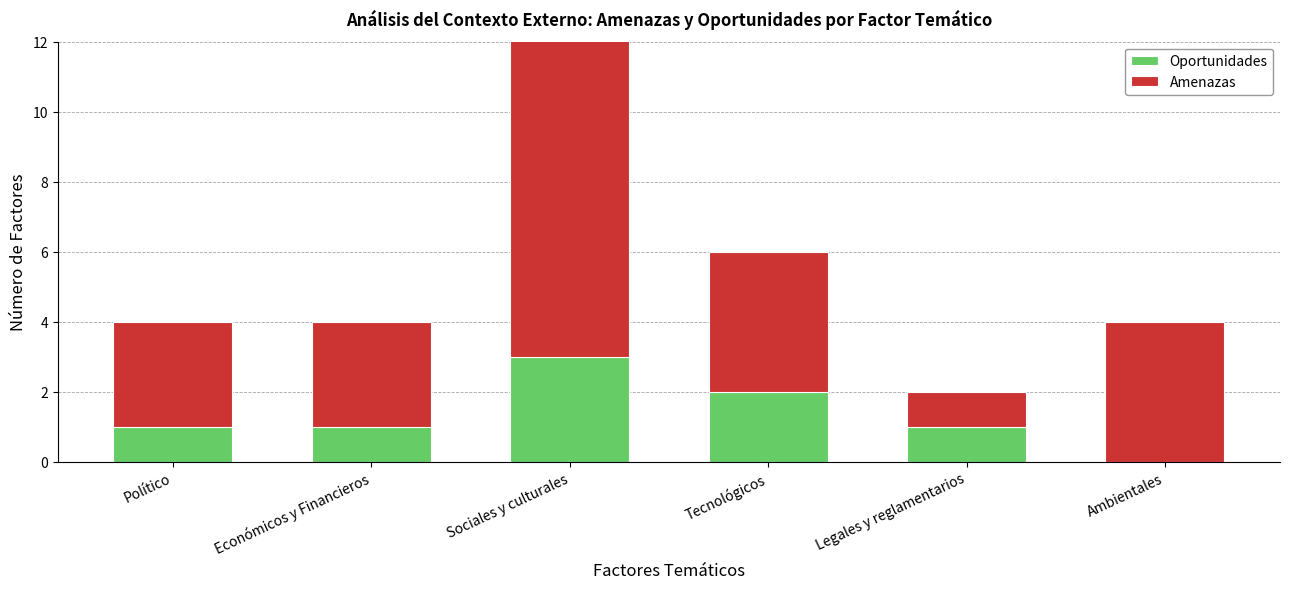

At how many categories does at least one series exceed 0?

6